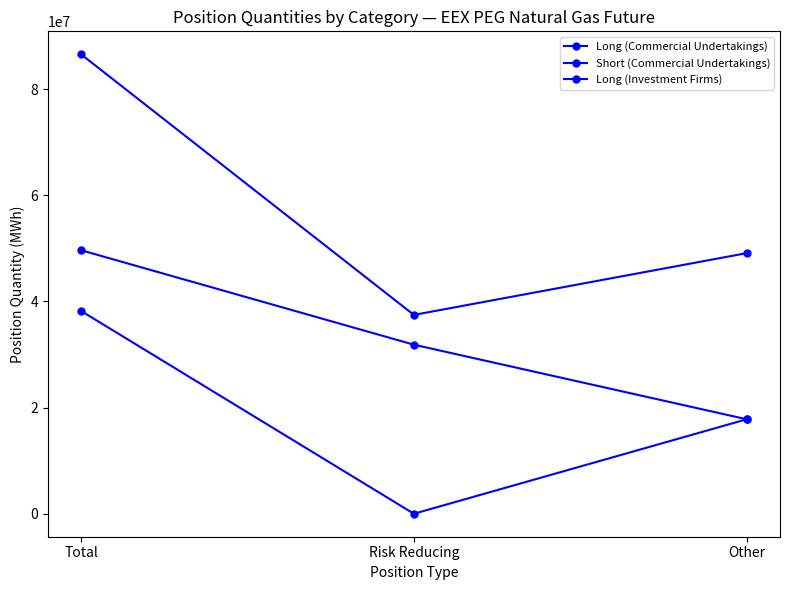

How many data points in Long (Investment Firms) are less than 17803147?

1